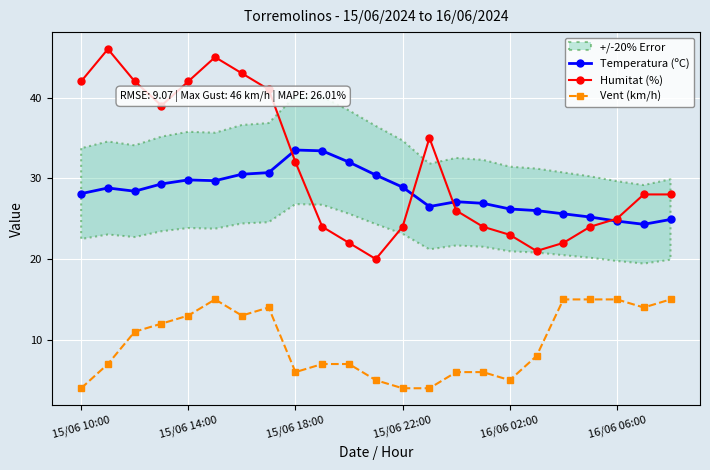

The Humitat (%) series shows 23.0 at 16/06 02:00. True or false?

True